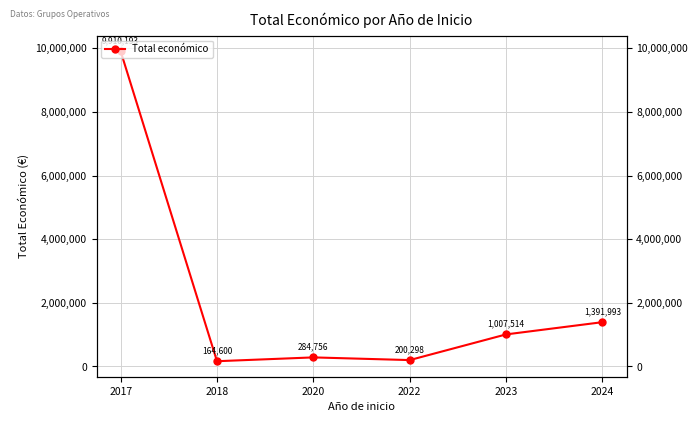

List the labels in order of value, smallest first.

2018, 2022, 2020, 2023, 2024, 2017